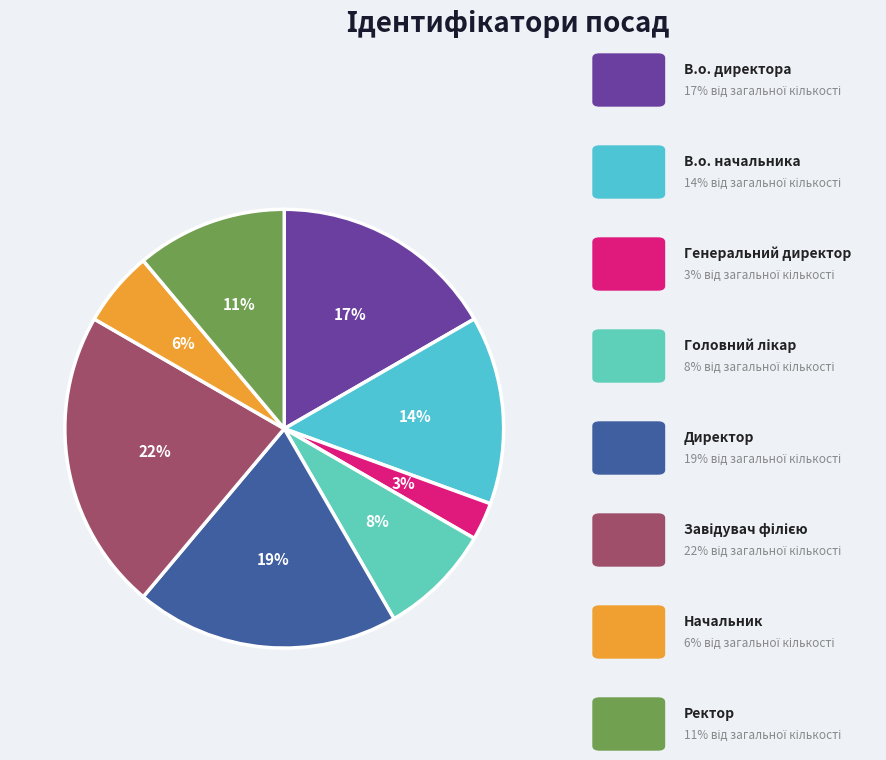

How many segments does this pie chart have?

8